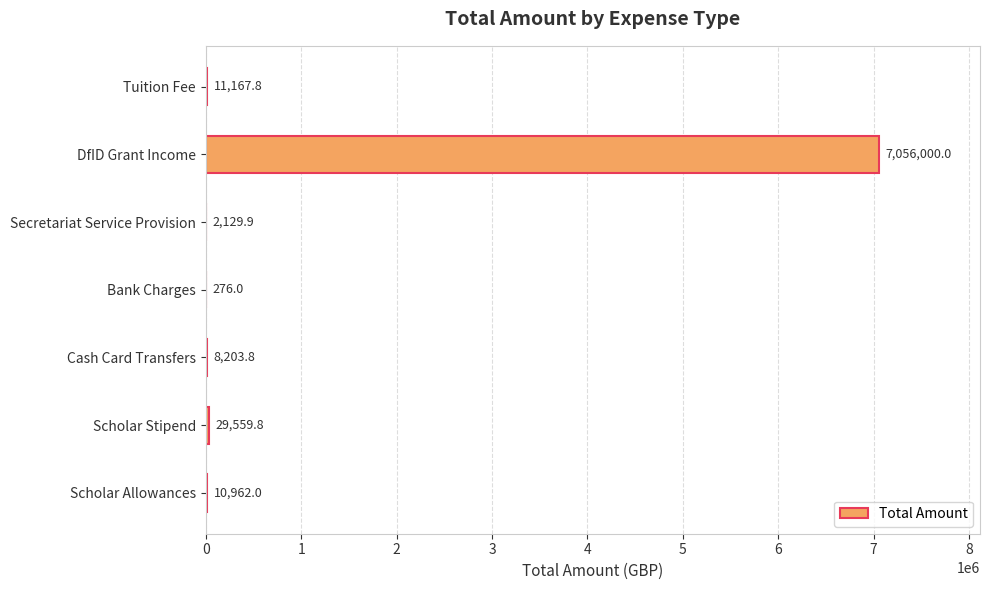

At which label is the value closest to 3528137?

Scholar Stipend